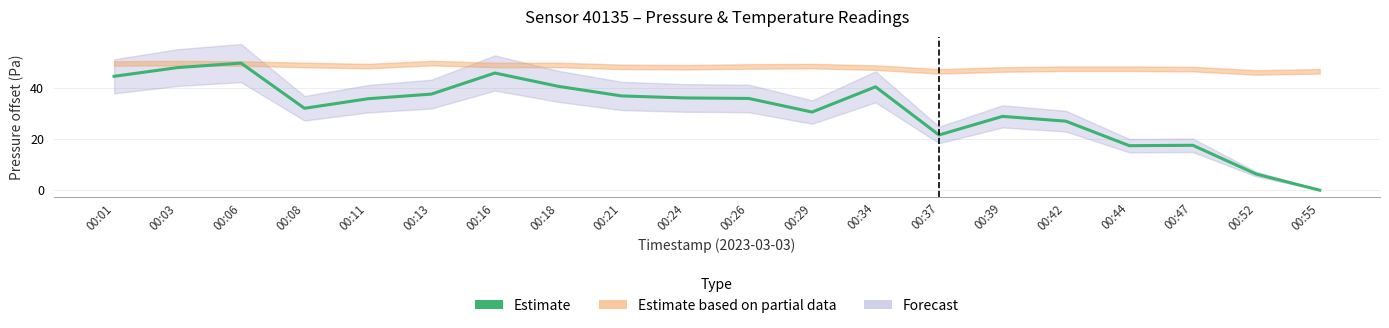

How many values exceed 35?

11